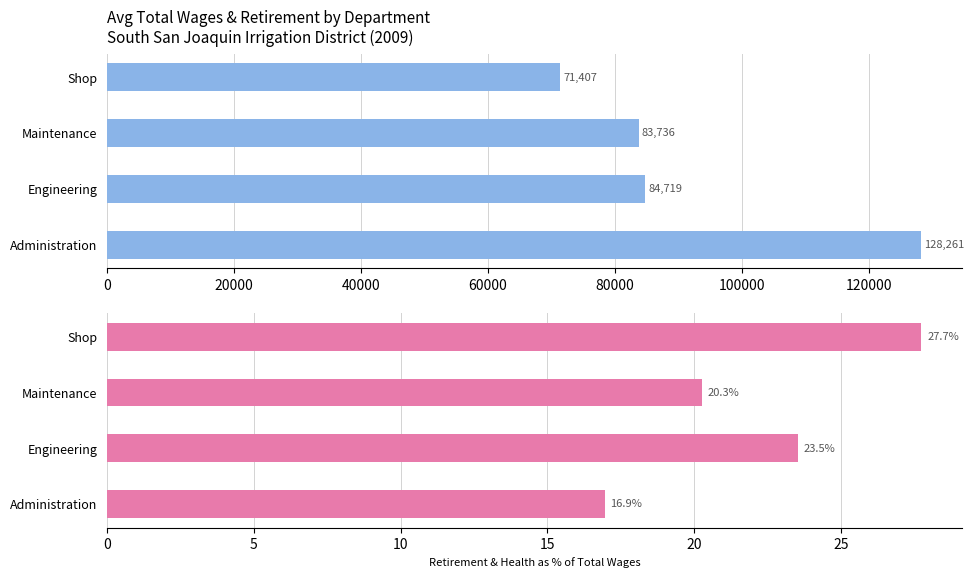

List the series in order of their peak value, highest first.

TotalWages, RetirementAndHealth %